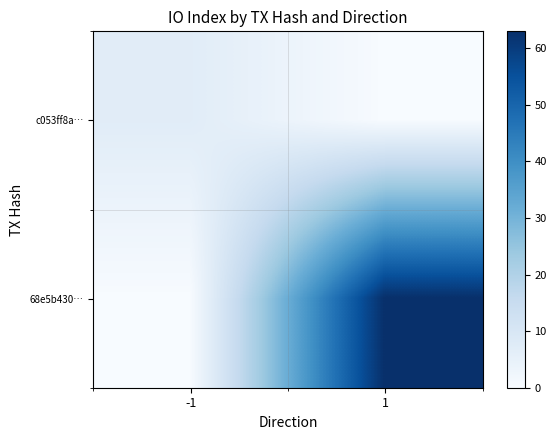

At how many categories does at least one series exceed 54?

1